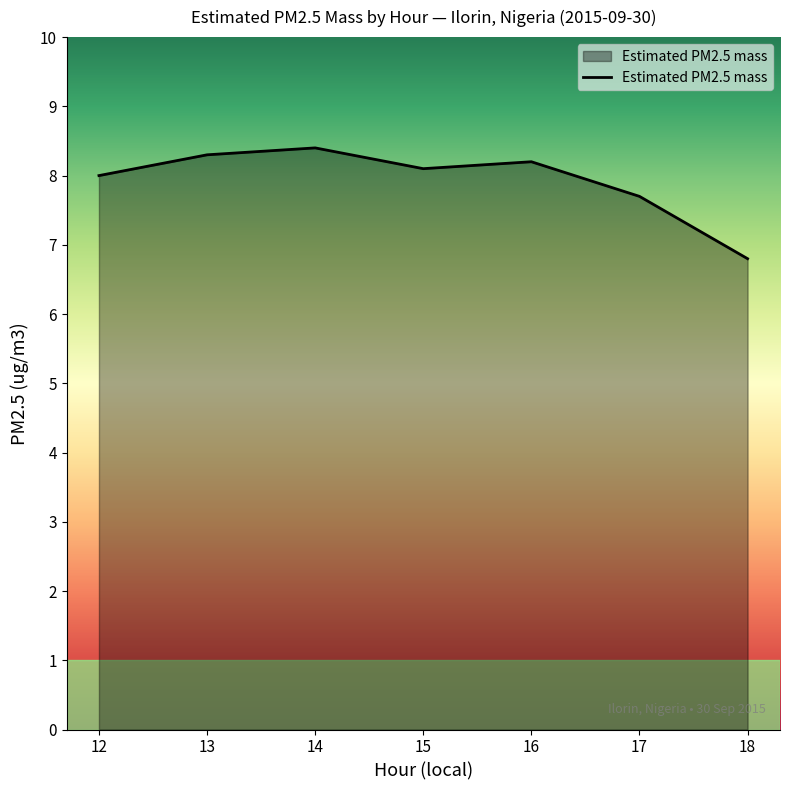

True or false: the data shows 1.7 at 12.

False